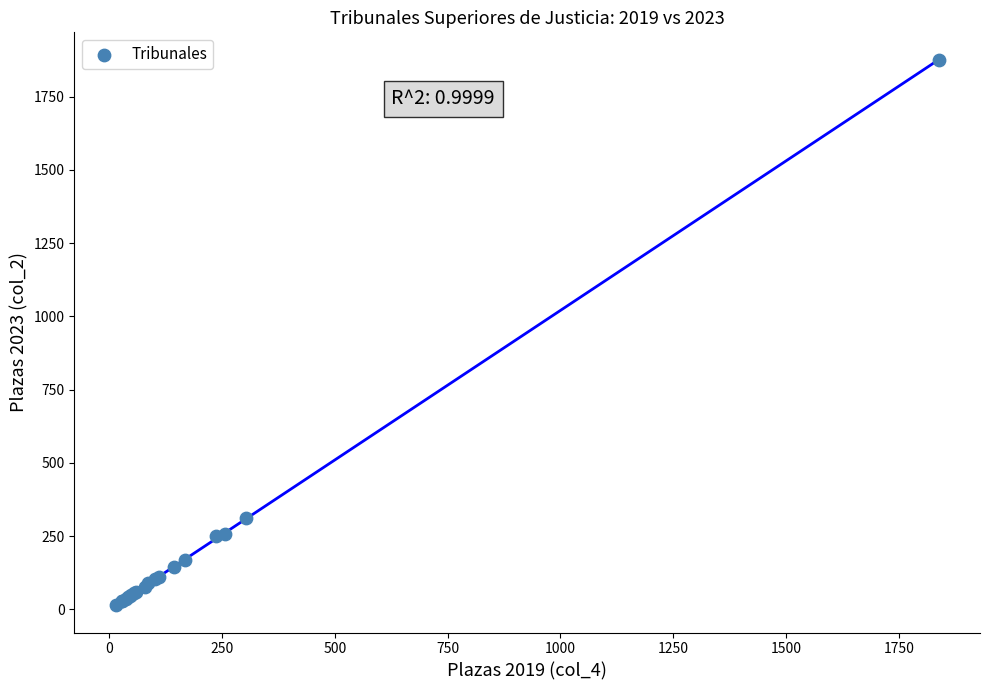

What Y value in the scatter plot is closest to 945?

311